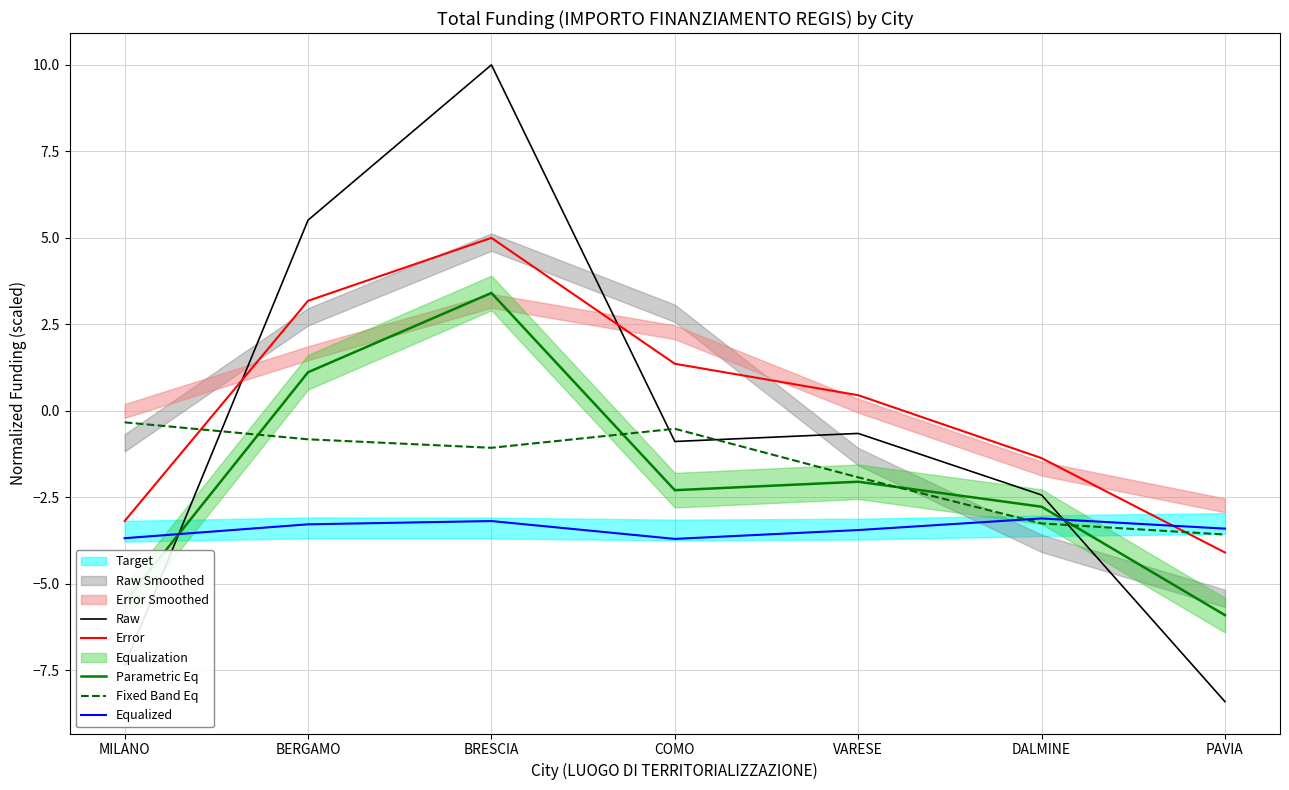

The value of Equalized at COMO is -0.9. True or false?

False